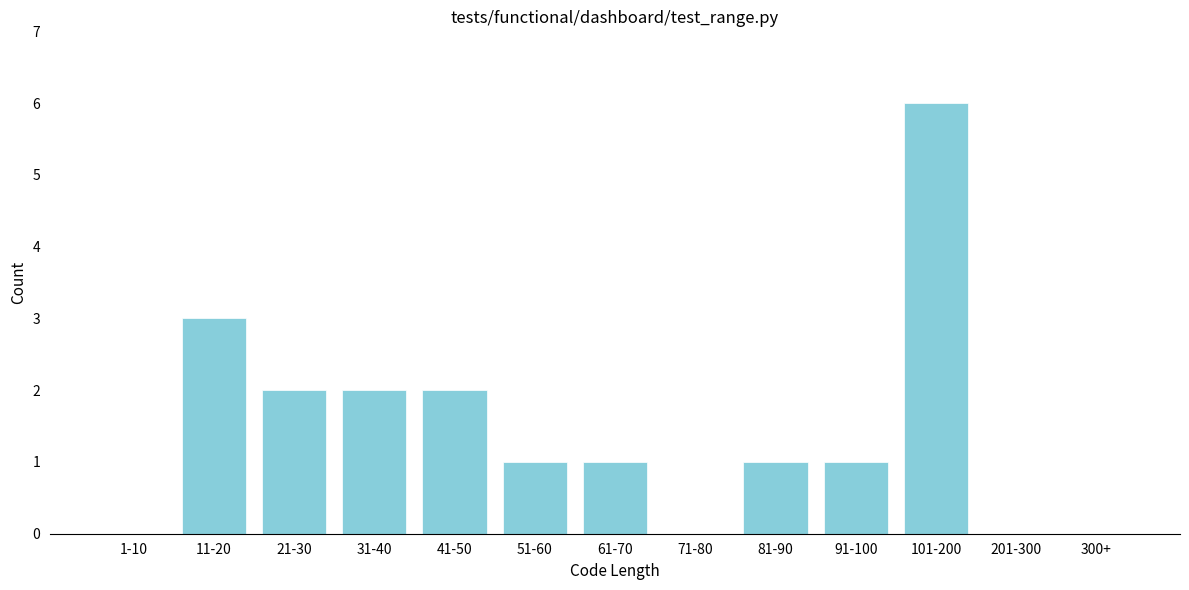

Reading left to right, what are all the values shown in this chart?

1-10=0	11-20=3	21-30=2	31-40=2	41-50=2	51-60=1	61-70=1	71-80=0	81-90=1	91-100=1	101-200=6	201-300=0	300+=0